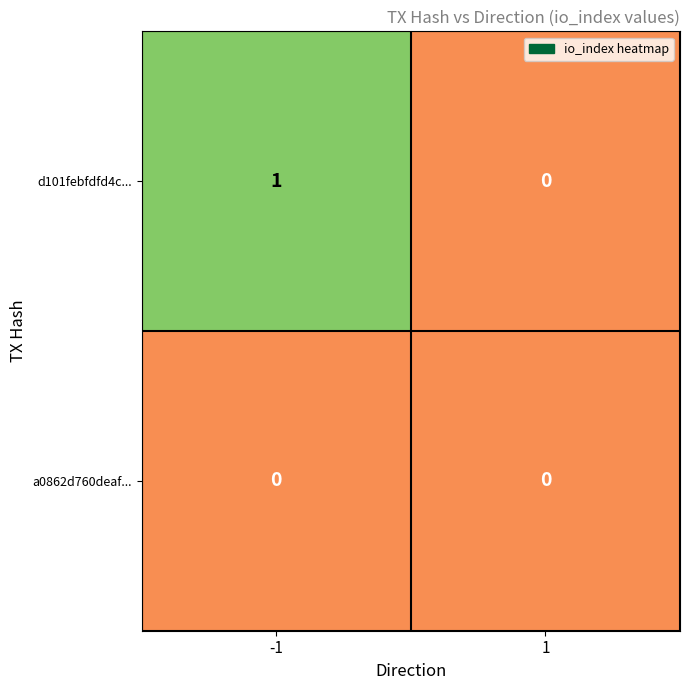

What is the spread (max minus min) of values at -1?

1